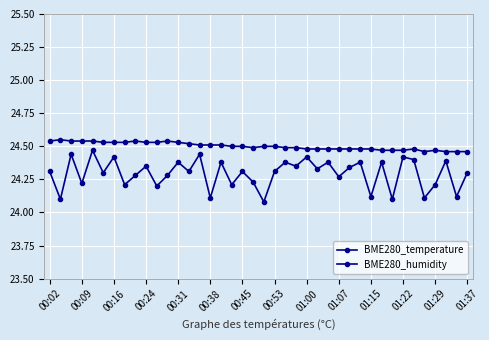

How many lines are shown in the chart?

2